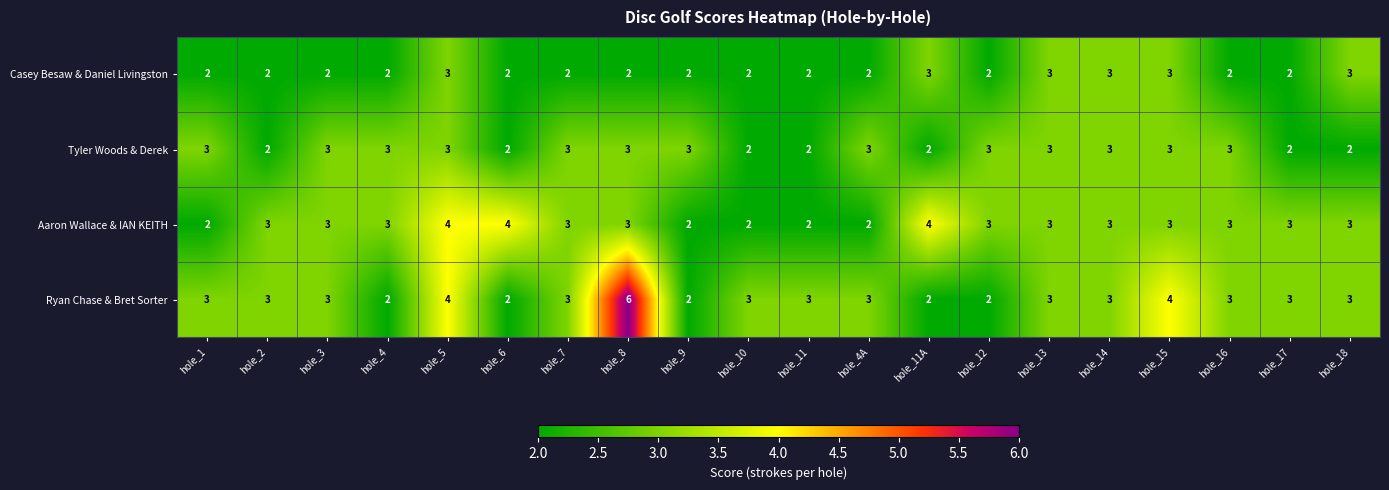

What is the average value of the Aaron Wallace & IAN KEITH series?

3